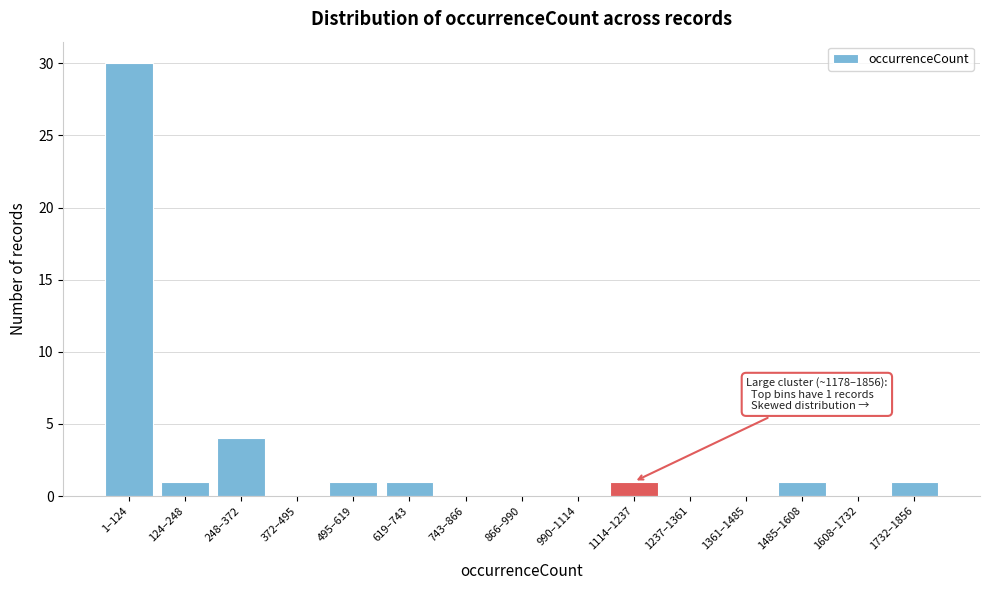

Reading left to right, list all the values displayed in this chart.

1–124=30	124–248=1	248–372=4	372–495=0	495–619=1	619–743=1	743–866=0	866–990=0	990–1114=0	1114–1237=1	1237–1361=0	1361–1485=0	1485–1608=1	1608–1732=0	1732–1856=1